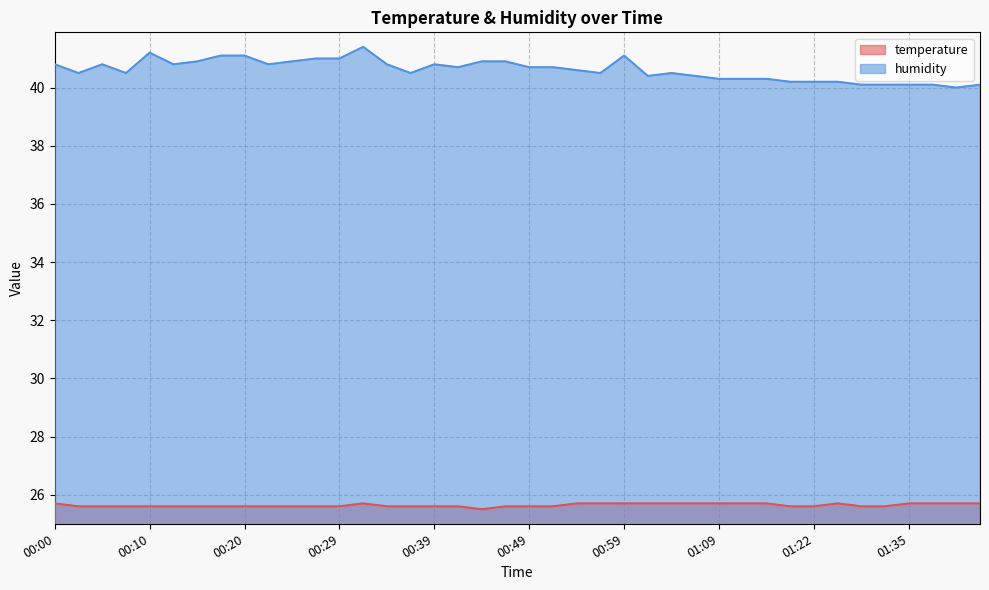

True or false: humidity has a value of 40.6 at 00:54.

True